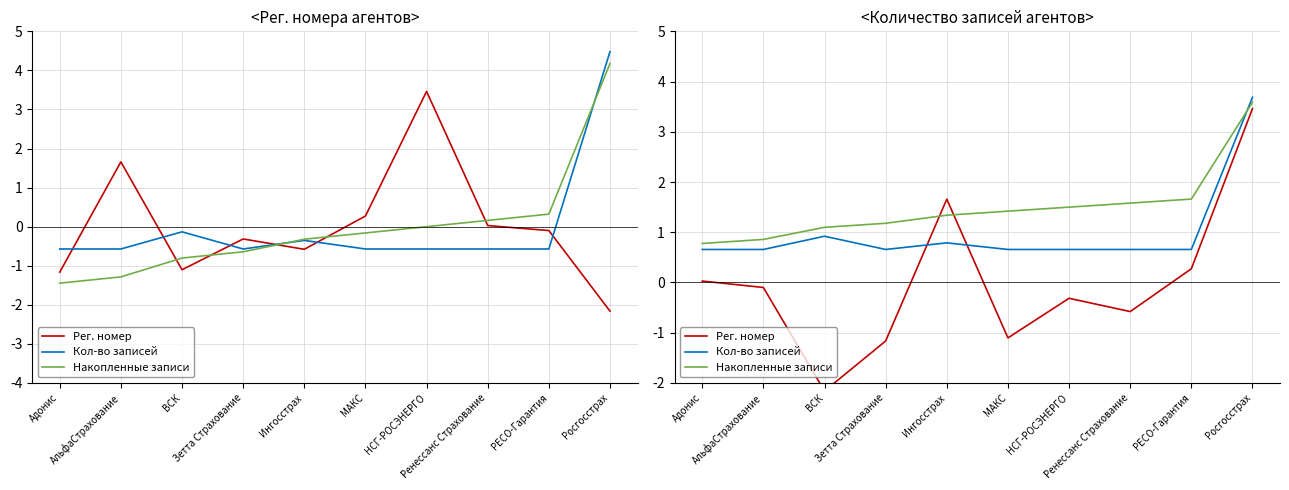

At how many categories does at least one series exceed 0?

10